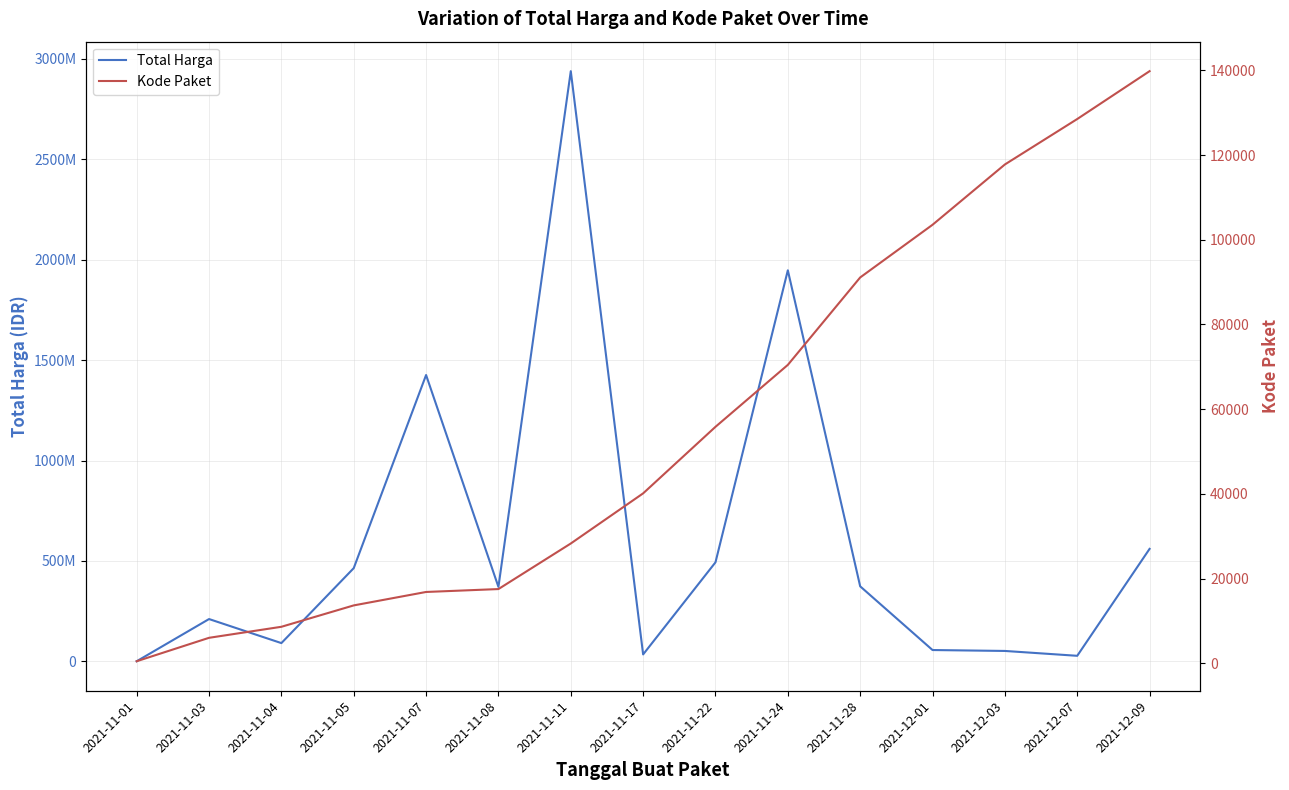

At which label does Kode Paket first exceed 40112?

2021-11-22